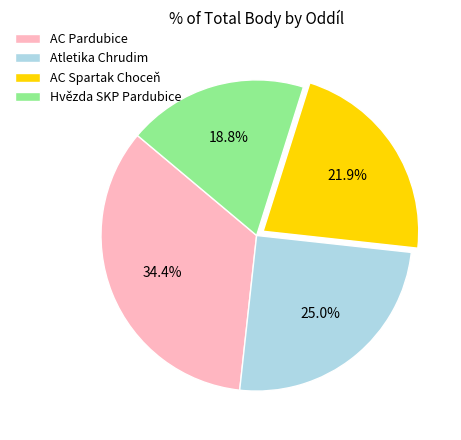

How many segments does this pie chart have?

4